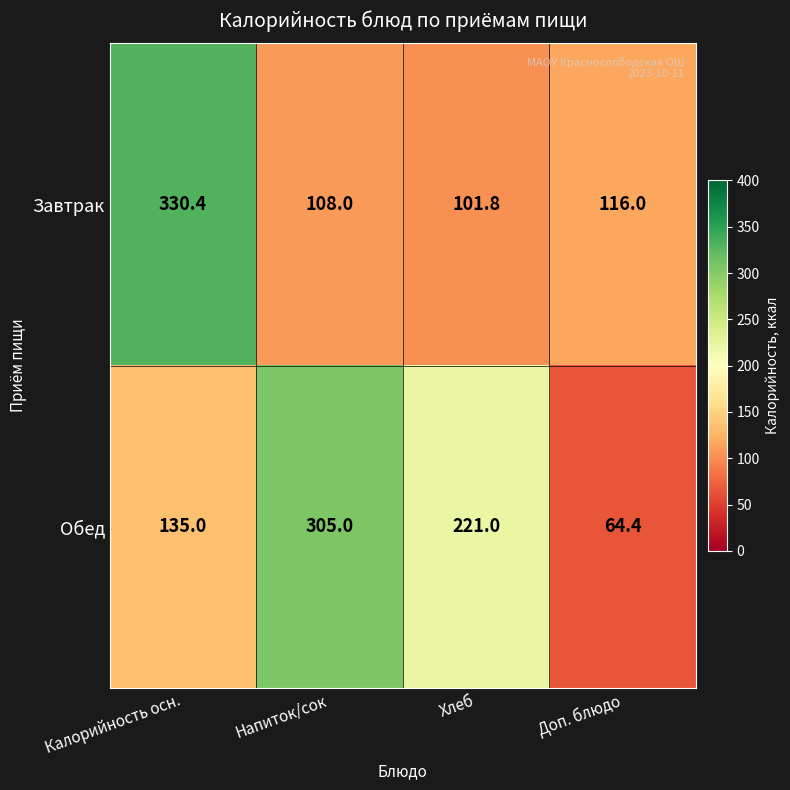

How many categories are shown in the chart?

4